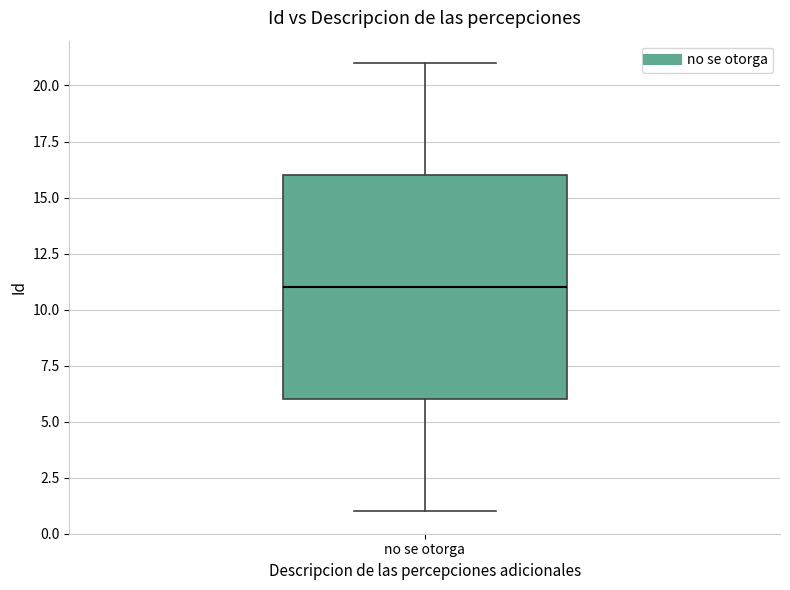

Transcribe this box plot: give where the median line is, the range the box spans, and where the two whiskers end, as read against the y-axis. The values are not printed on the chart, so give them approximately, as read against the axis.

median 11, box 6 to 16, whiskers 1 to 21